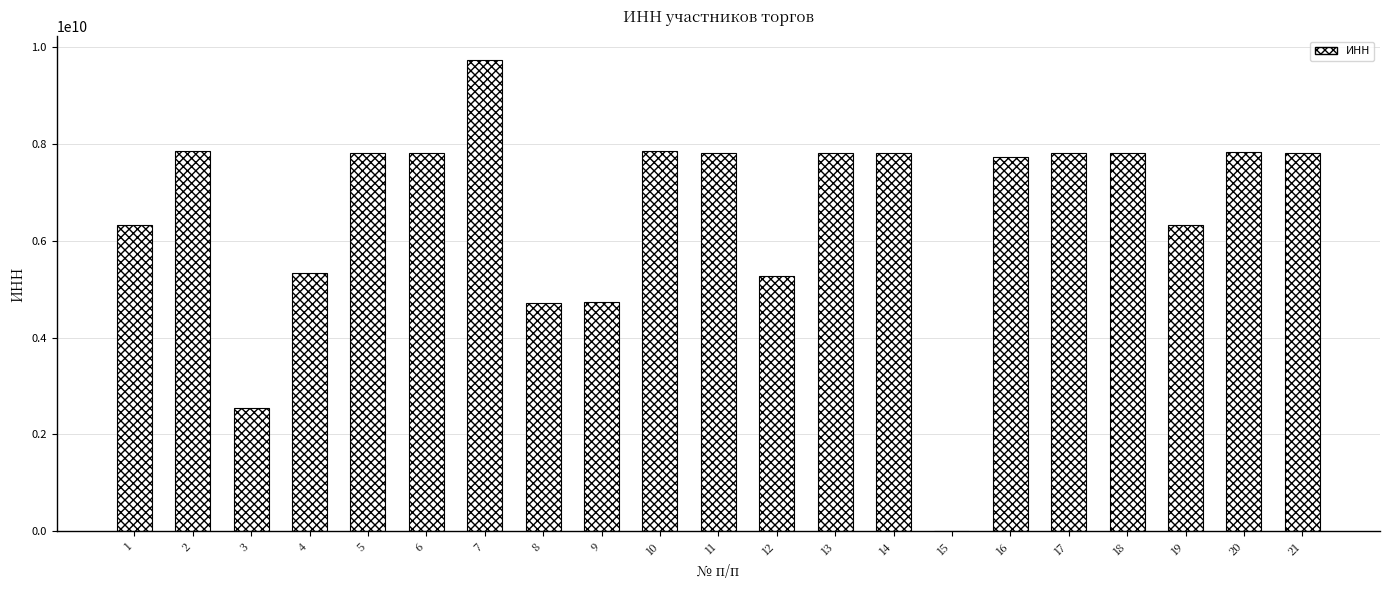

What is the maximum value shown in the chart?

9725026309